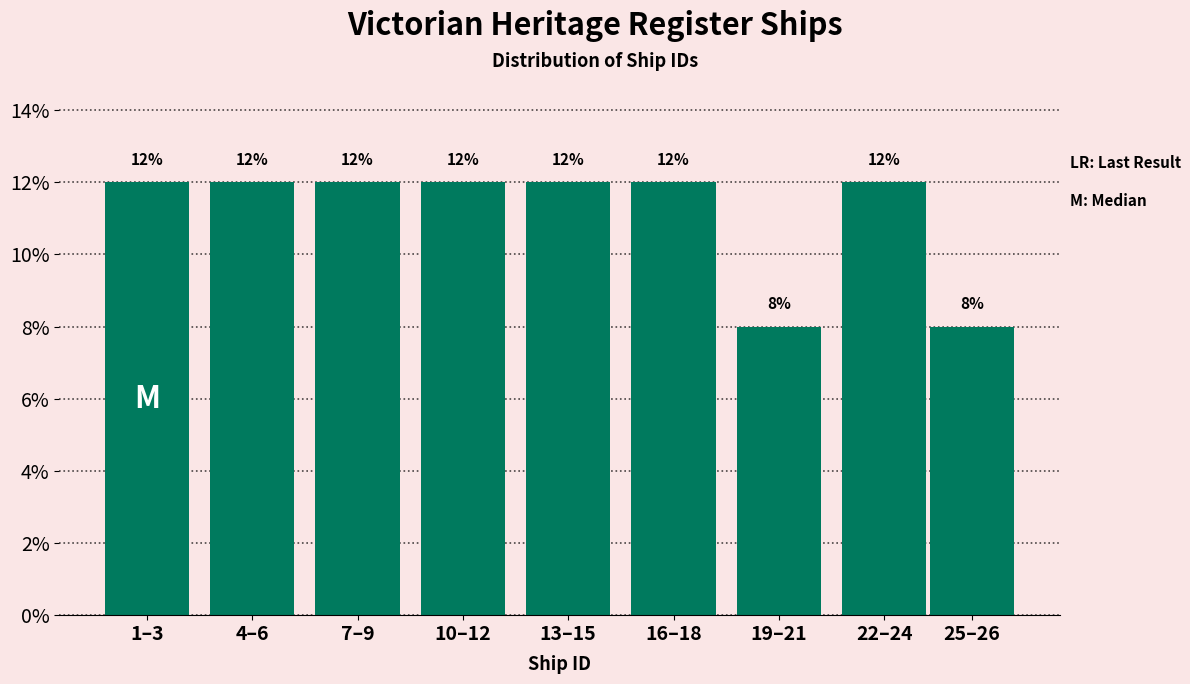

Reading left to right, list all the values displayed in this chart.

1–3=12	4–6=12	7–9=12	10–12=12	13–15=12	16–18=12	19–21=8	22–24=12	25–26=8